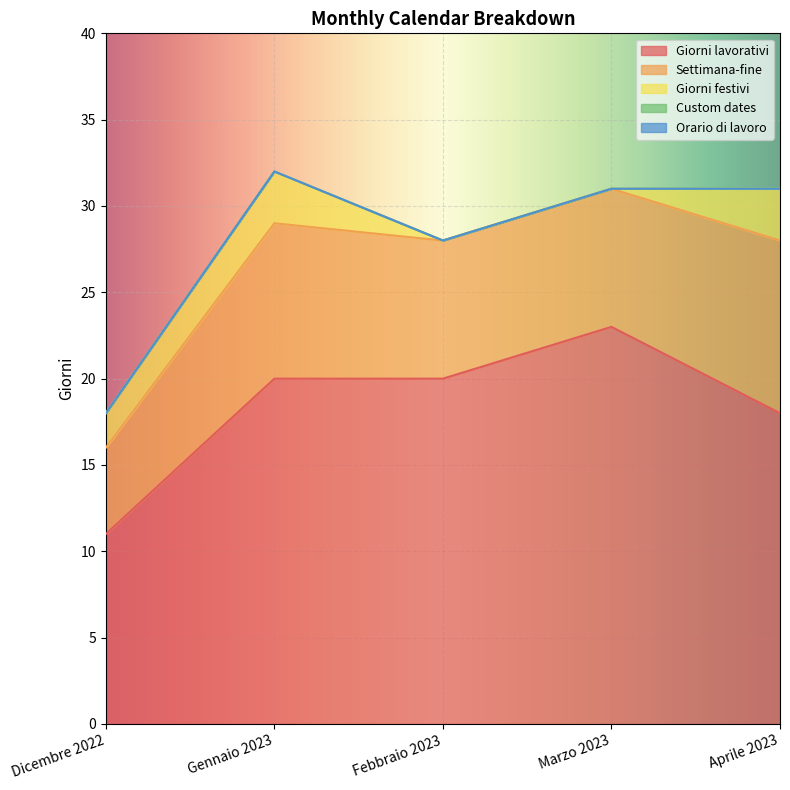

True or false: Settimana-fine and Giorni lavorativi intersect in this chart.

False